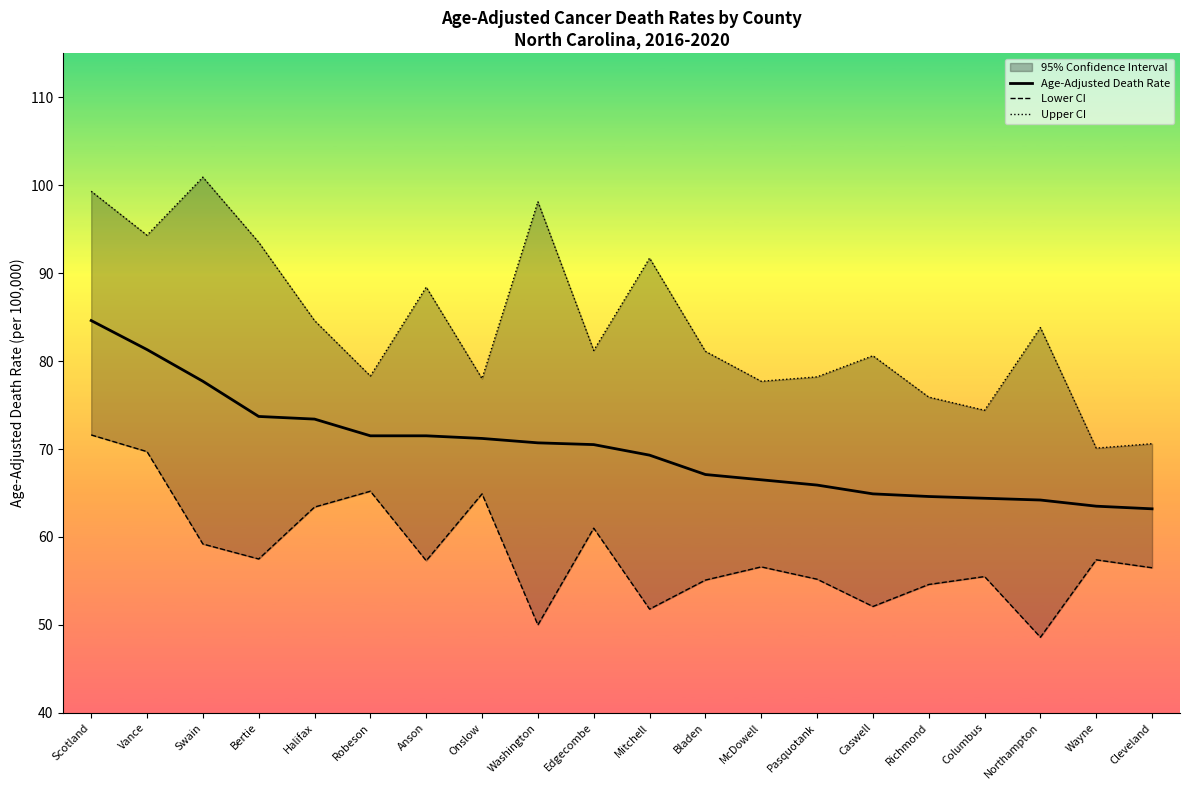

What is the value of the Upper CI point at the 11th from the left?

91.7